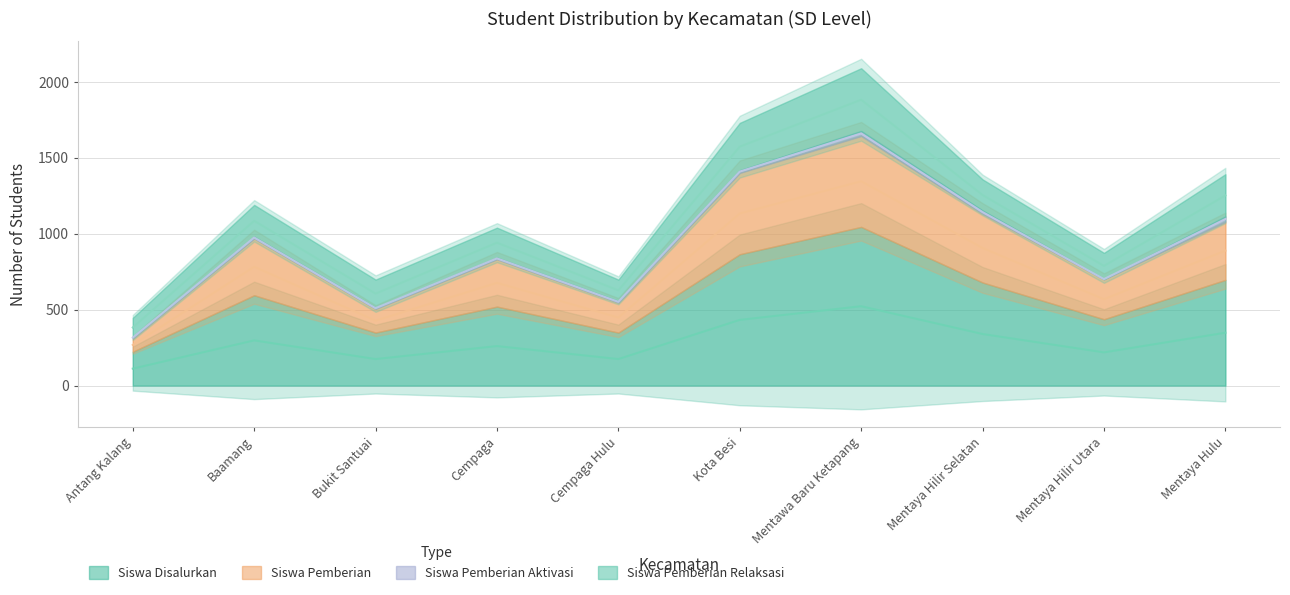

What is the lowest value of the Siswa Pemberian series?

315.5